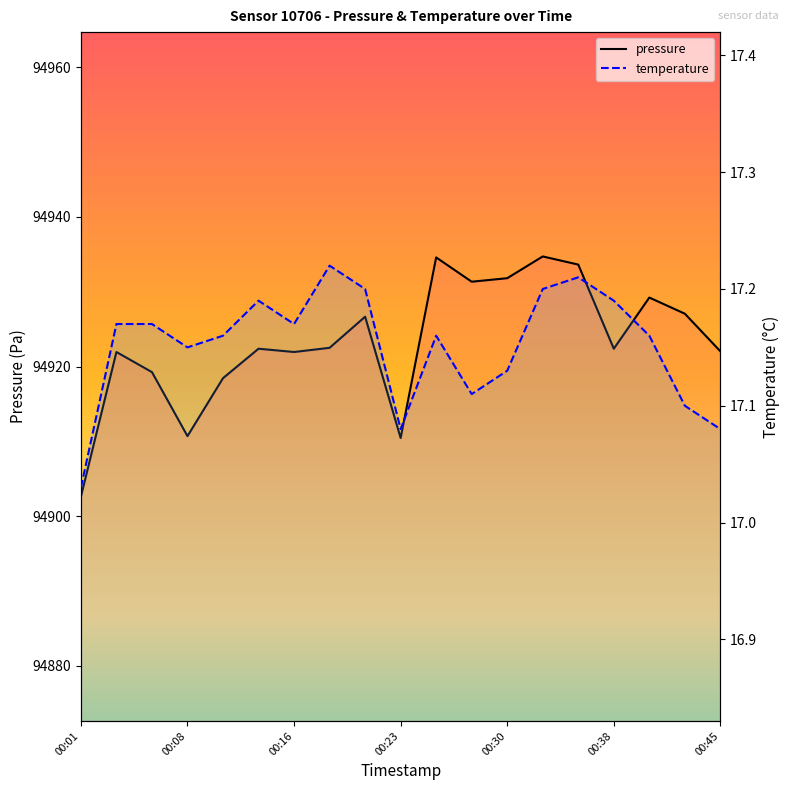

At which label does pressure reach its minimum?

00:01